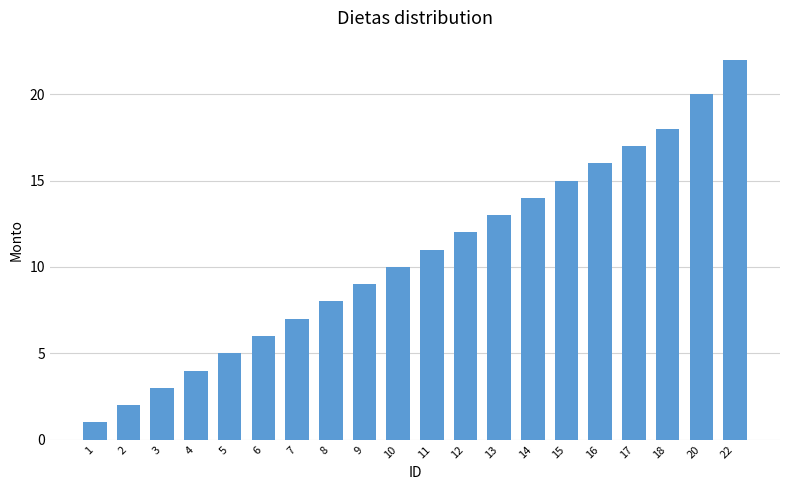

Rank the categories by value from highest to lowest.

22, 20, 18, 17, 16, 15, 14, 13, 12, 11, 10, 9, 8, 7, 6, 5, 4, 3, 2, 1